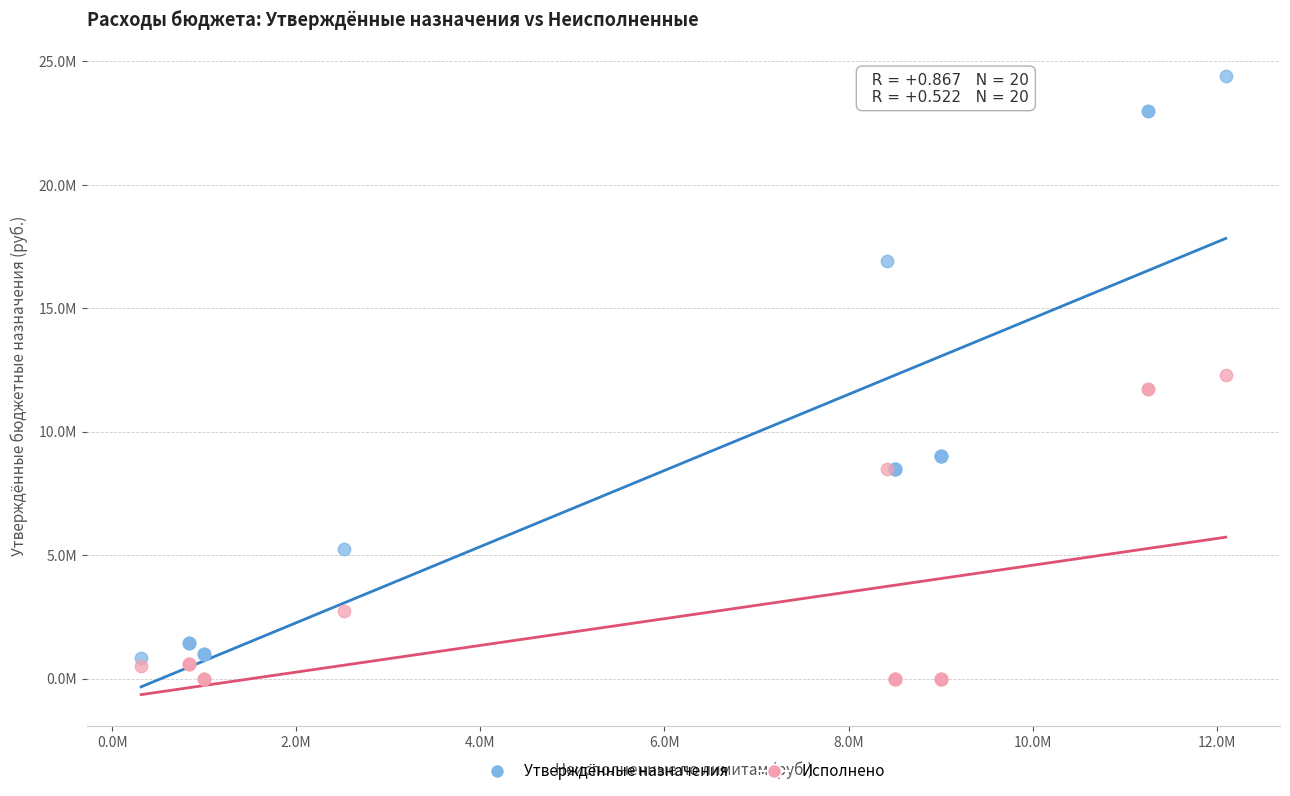

Which series reaches the minimum Y coordinate?

Исполнено